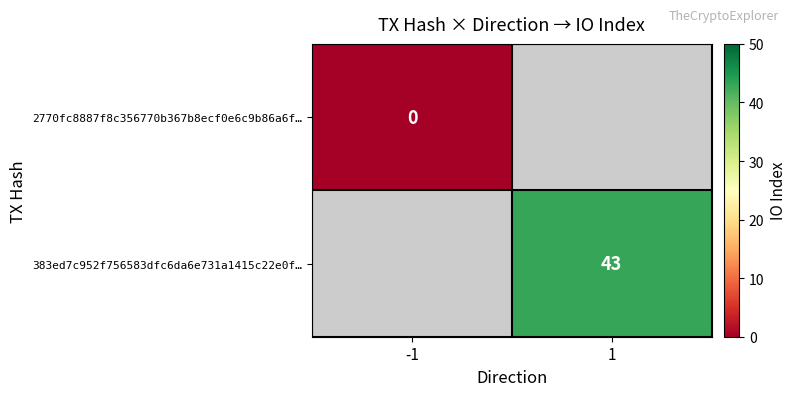

Is the value of 2770fc8887f8c356770b367b8ecf0e6c9b86a6f… at -1 greater than the value of 383ed7c952f756583dfc6da6e731a1415c22e0f… at 1?

No